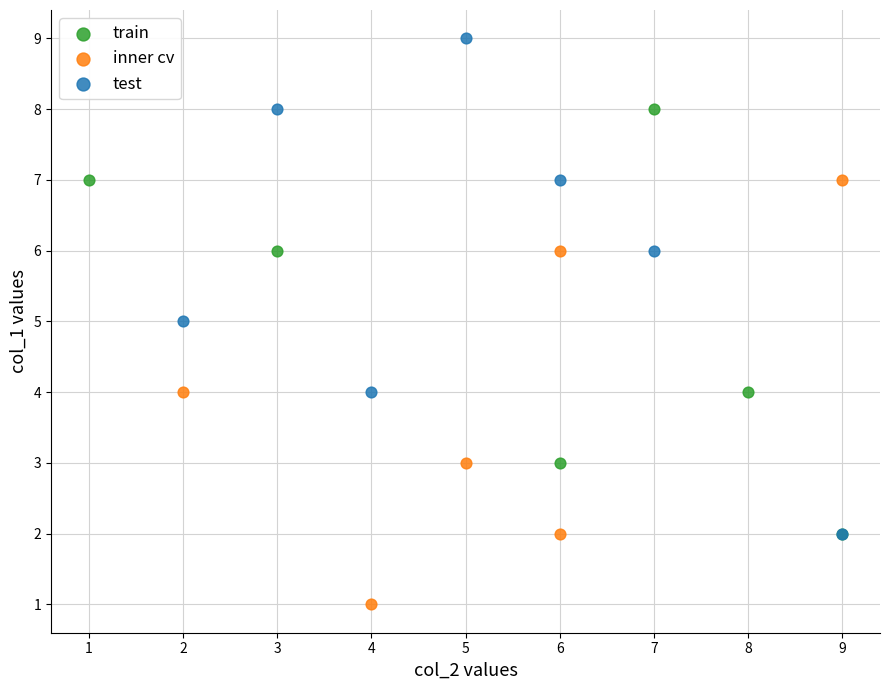

Which series contains the lowest Y value?

inner cv